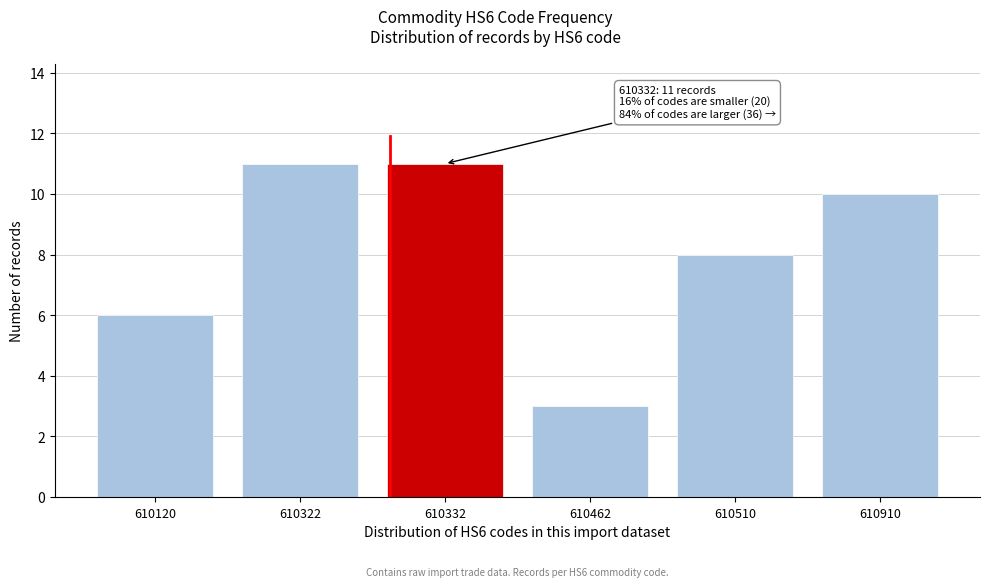

Reading right to left, list all the values displayed in this chart.

610910=10	610510=8	610462=3	610332=11	610322=11	610120=6